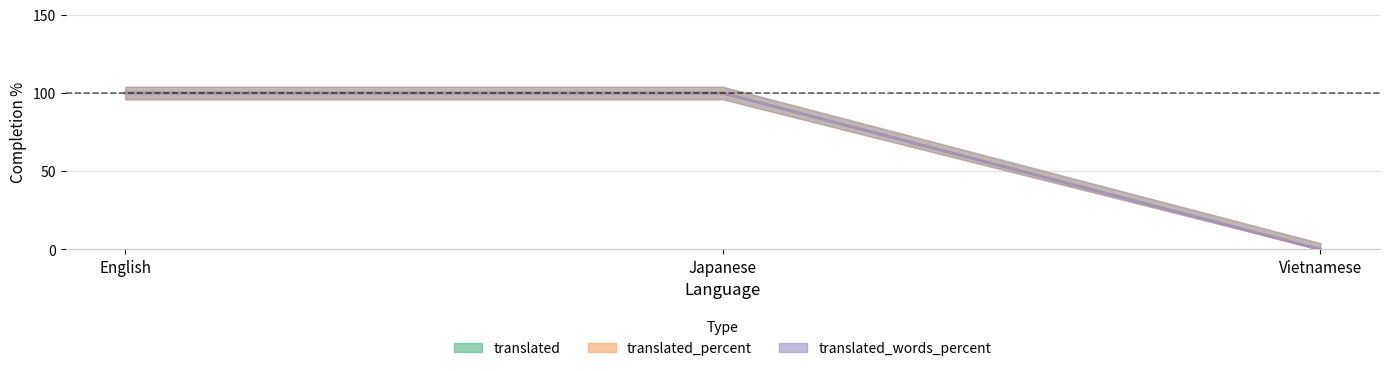

What is the sum of all translated values?

200